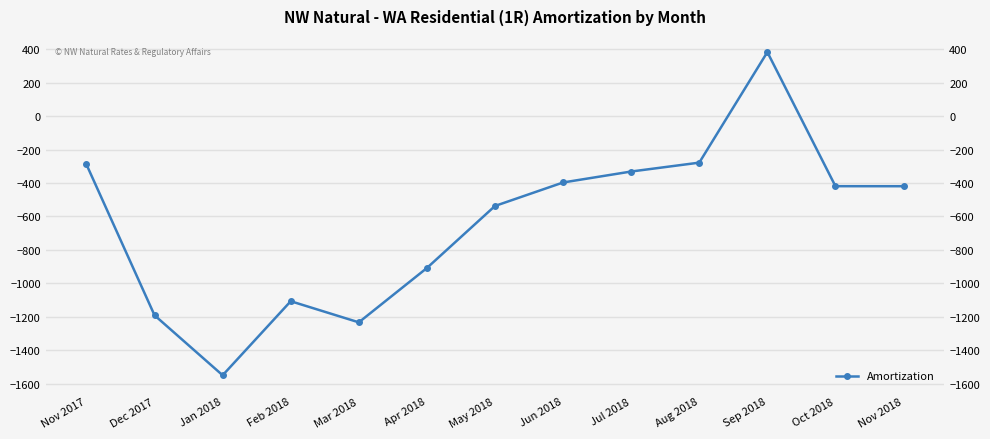

What is the value of the 4th point from the left?

-1107.4